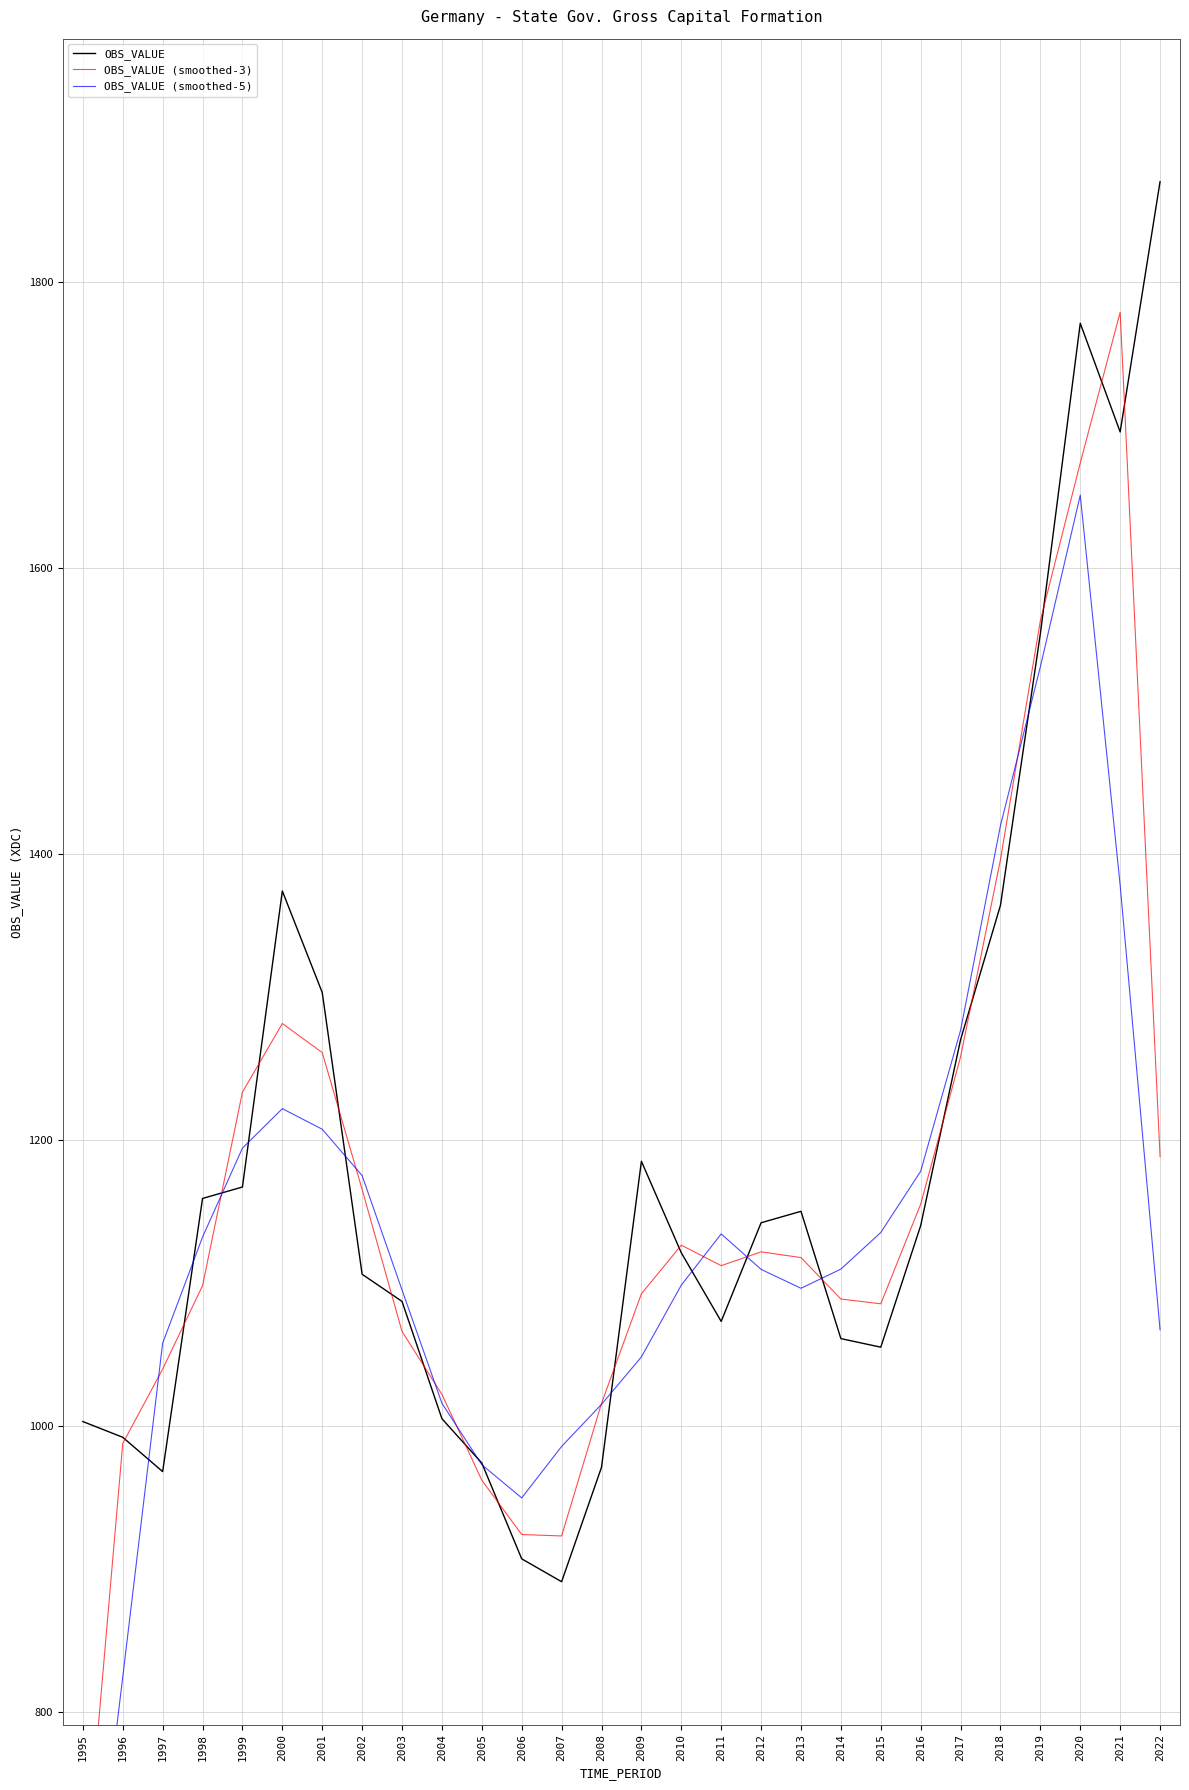

What is the difference between the second highest and minimum values in the OBS_VALUE (smoothed-3) series?

1008.3